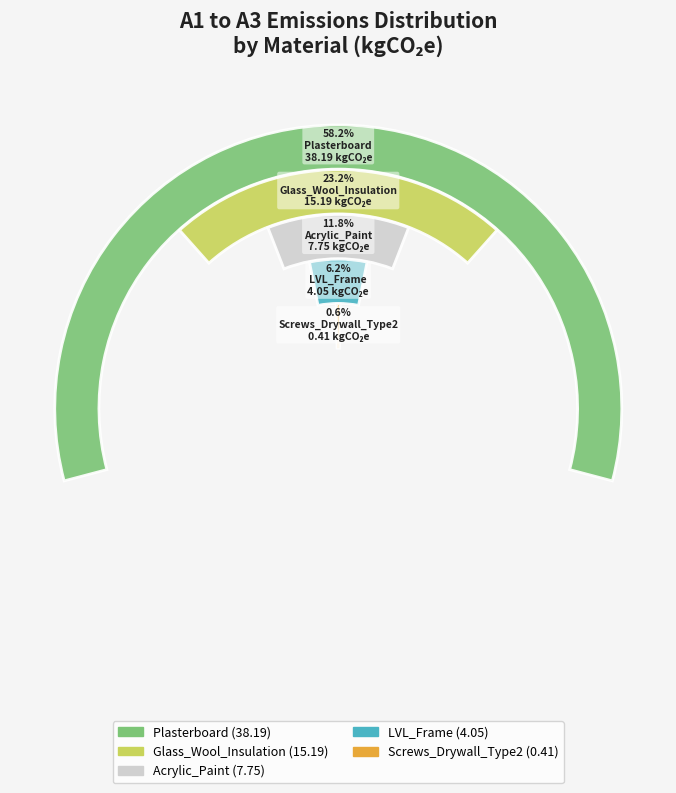

To the nearest percent, what is the average slice percentage?

20%